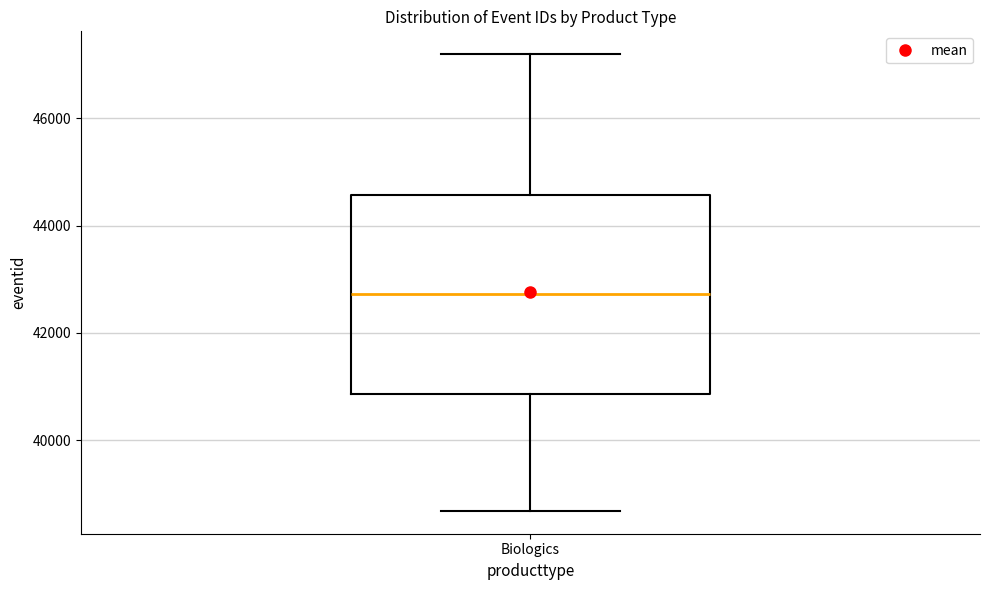

Where does the upper whisker of the box for Biologics end on the y-axis? The values are not printed on the chart, so give them approximately, as read against the axis.

47200